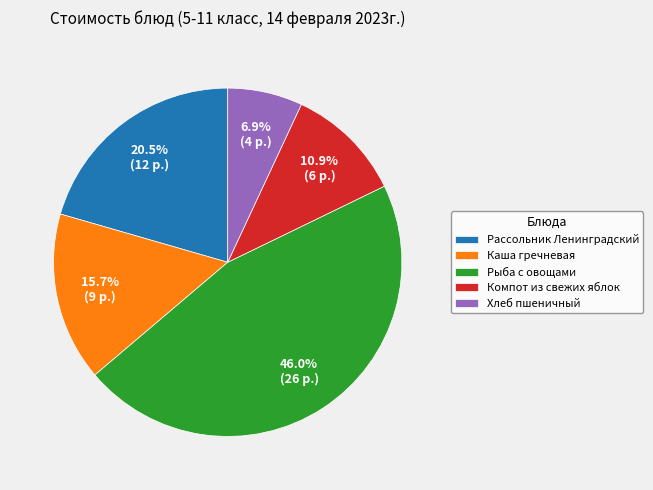

Does any single category account for the majority?

No